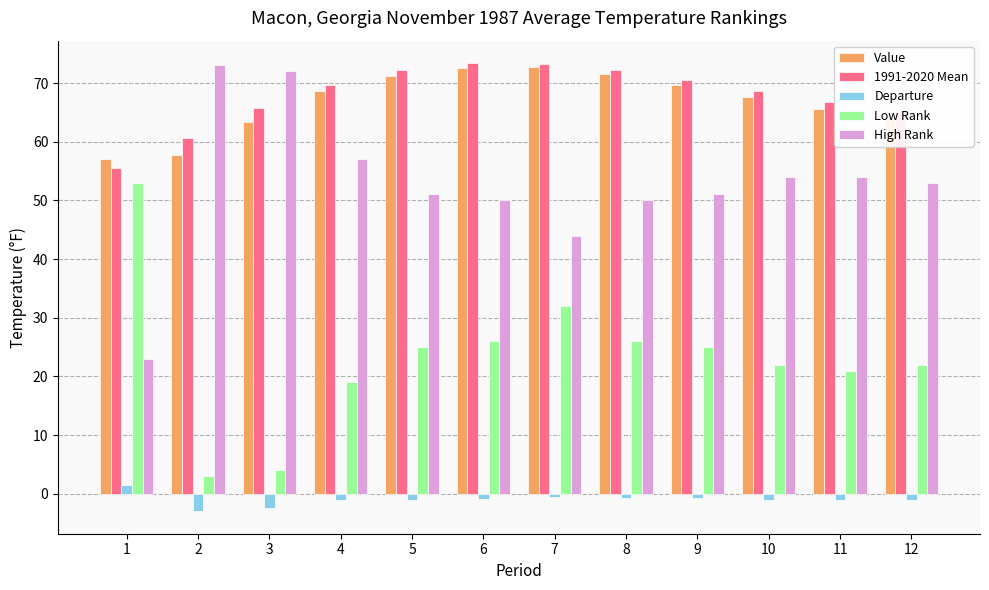

What is the difference between the highest and lowest values at 4?

70.8